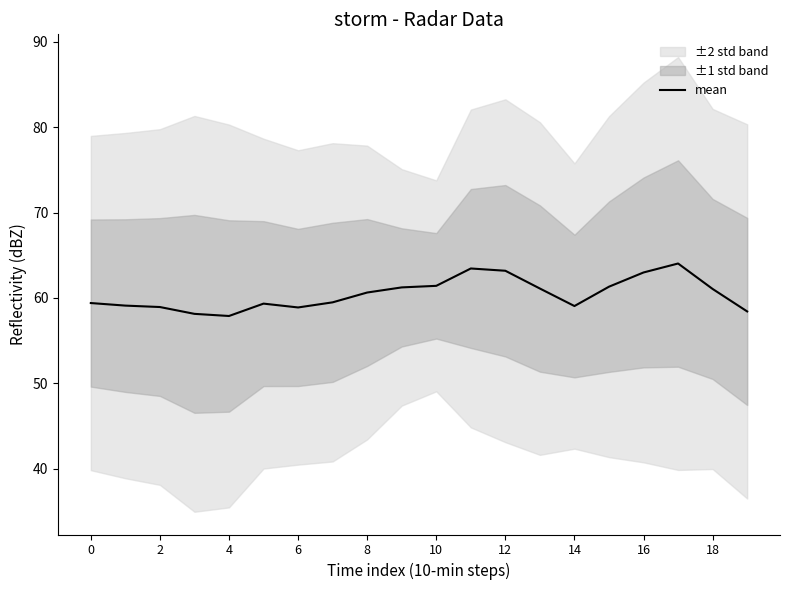

What is the maximum value shown in the chart?

64.0